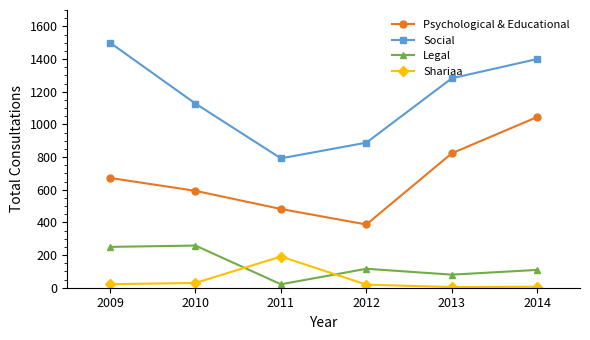

Which series has the largest total across all categories?

Social